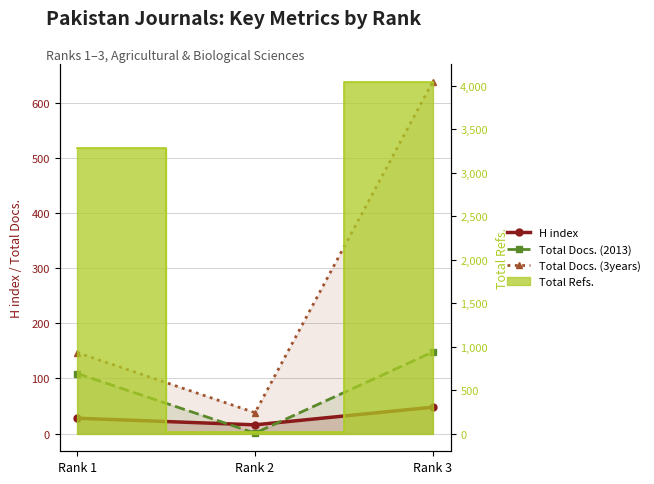

Where does the Total Docs. (3years) series first go above 147?

Rank 3